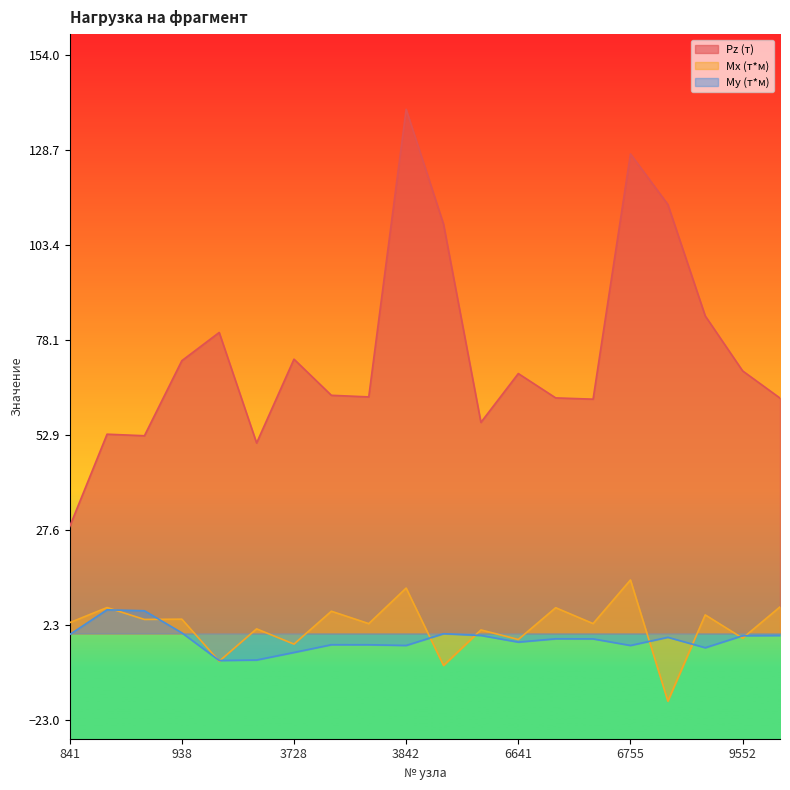

How many categories are shown in the chart?

20